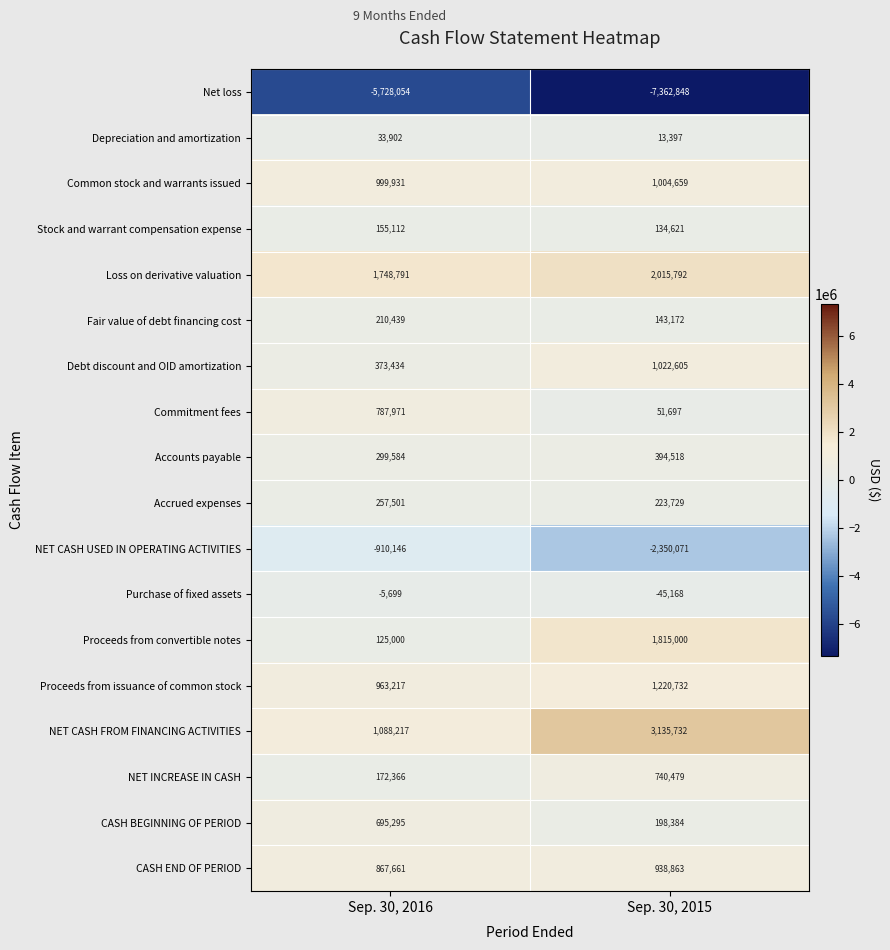

Which series changed the most between Sep. 30, 2016 and Sep. 30, 2015?

NET CASH FROM FINANCING ACTIVITIES